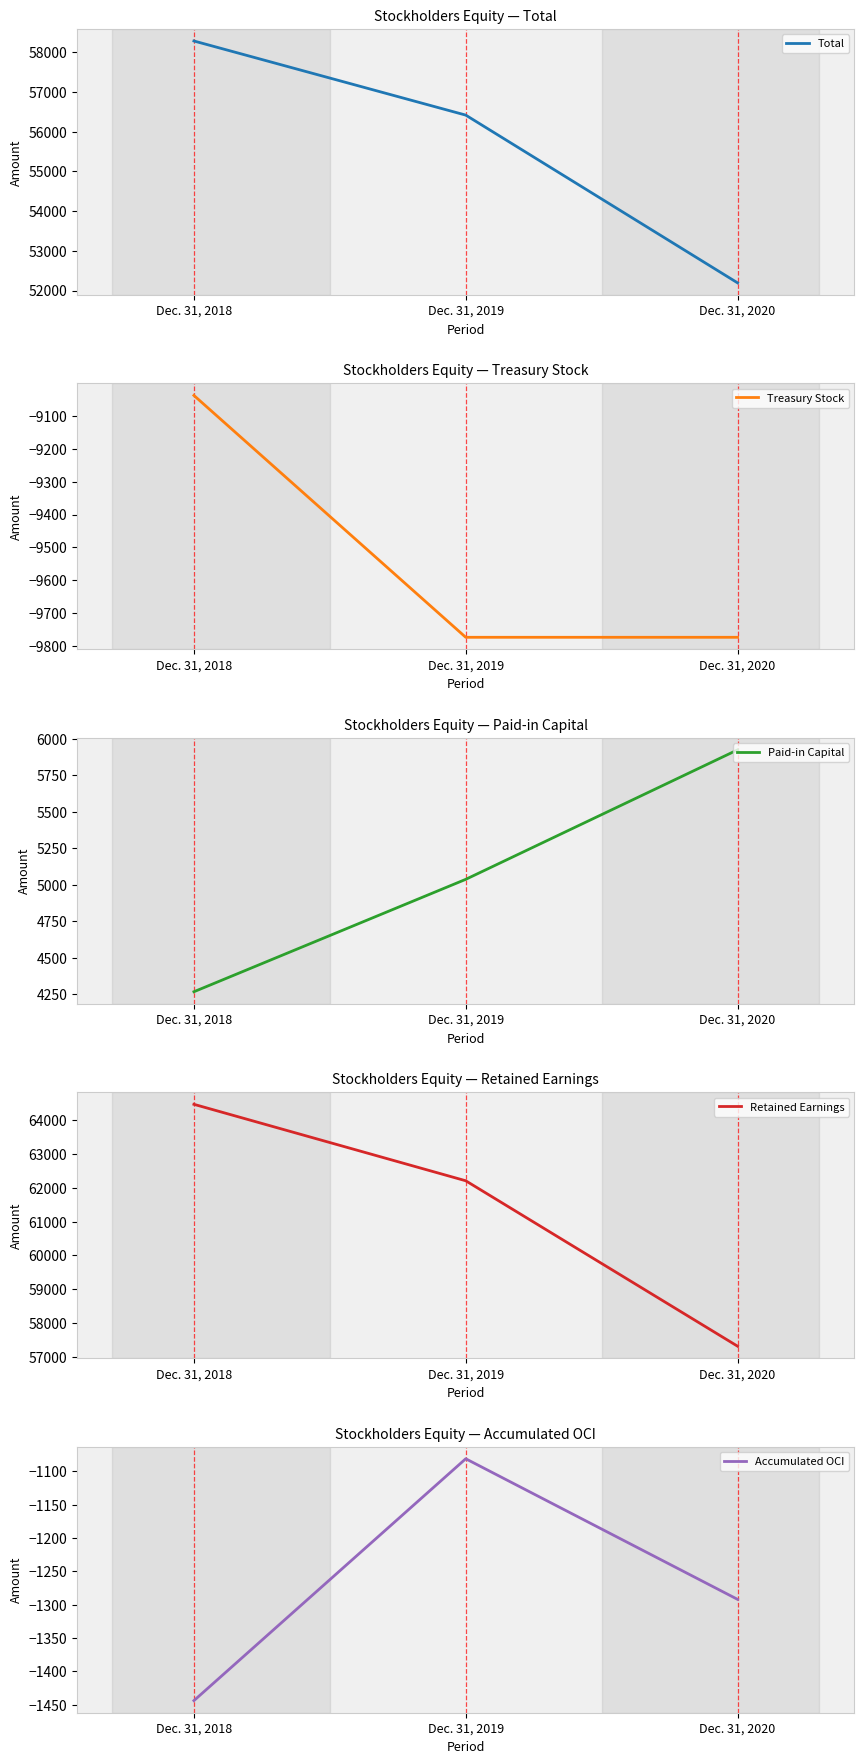

What is the value of the Retained Earnings point at the 3rd from the left?

57310